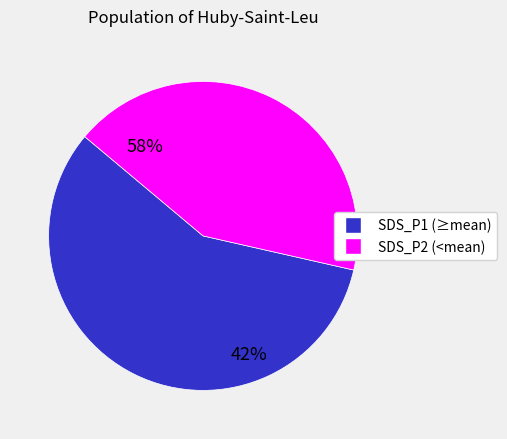

Is there any slice that represents more than half of the pie?

Yes